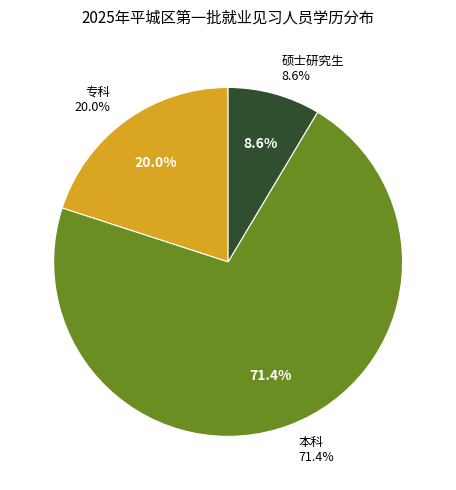

Count the number of slices in the pie.

3